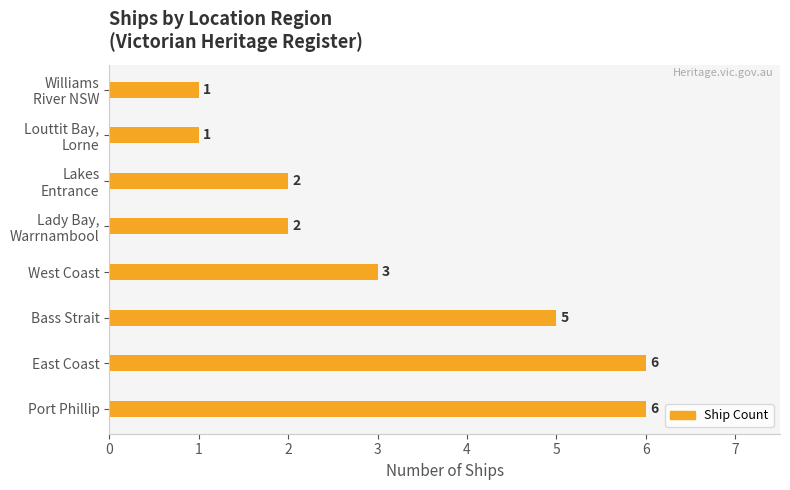

Approximately how many times larger is the value at Port Phillip compared to Bass Strait?

1.2